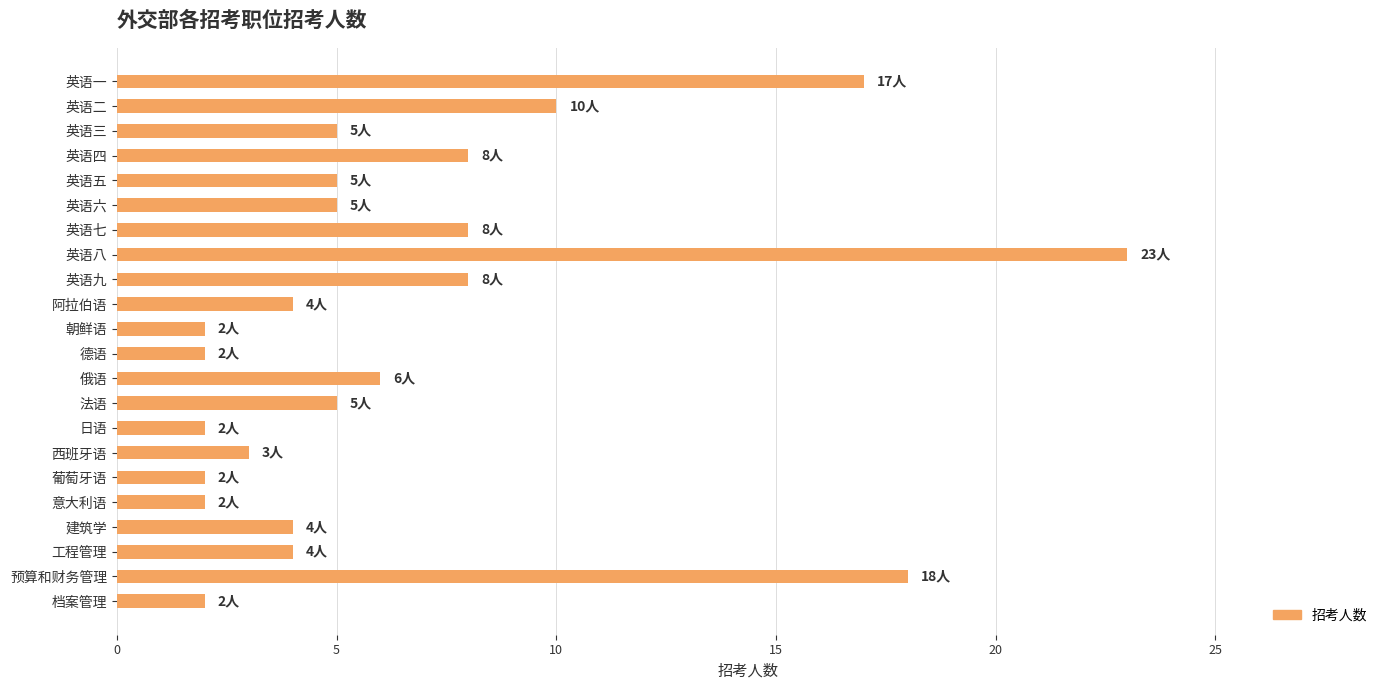

The chart shows a value of 2 at 西班牙语. True or false?

False